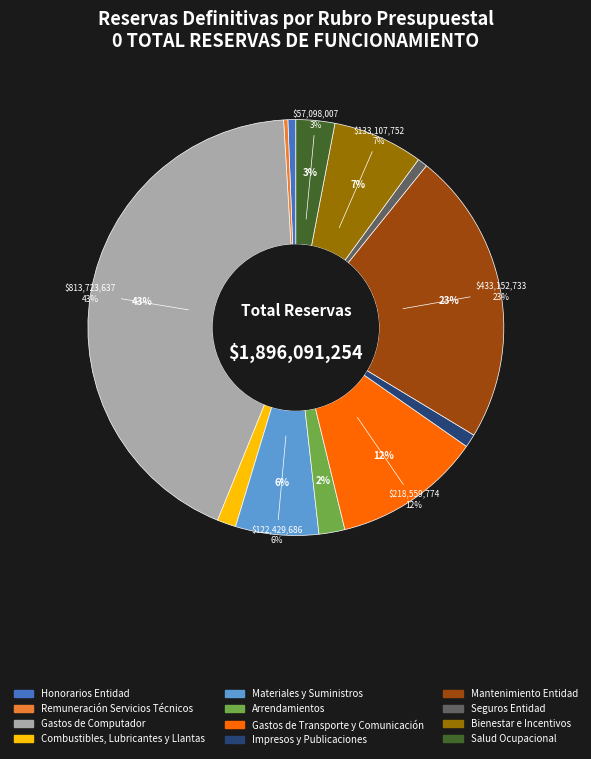

Approximately how many times larger is the value at Gastos de Computador compared to Combustibles, Lubricantes y Llantas?

29.4